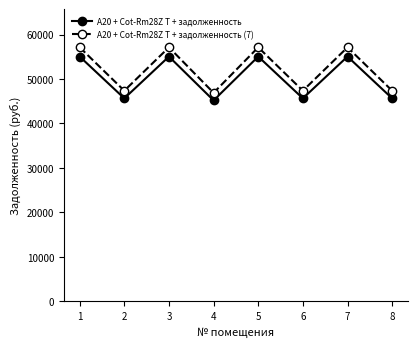

What is the difference between the maximum and minimum values in the A20 + Cot-Rm28Z T + задолженность series?

9865.9